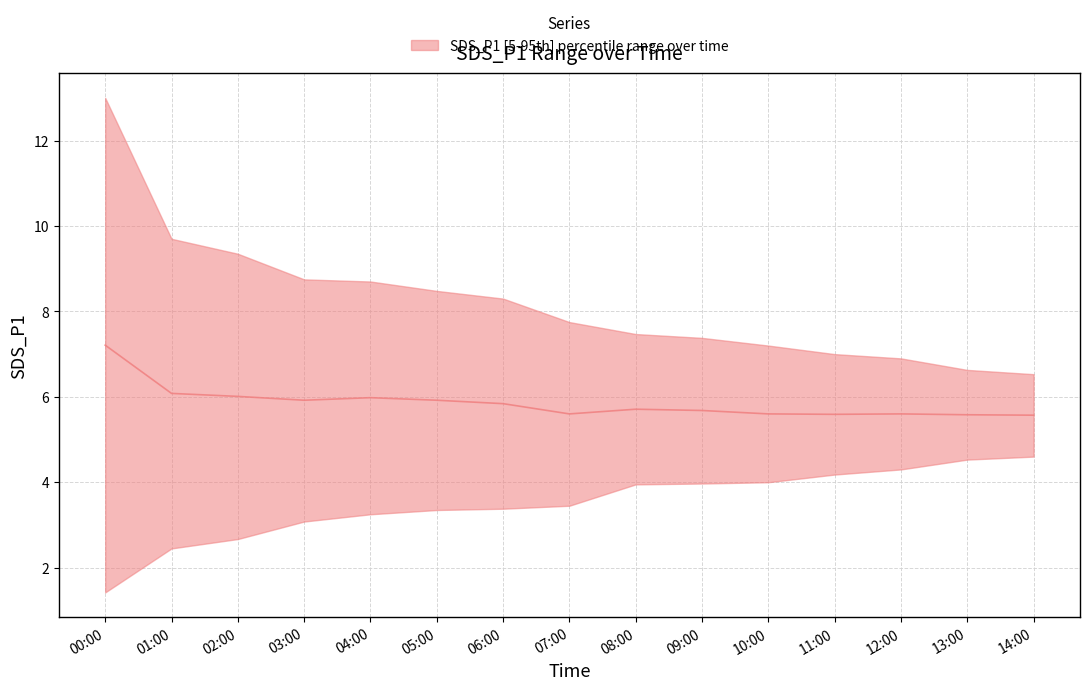

How many series are shown in this chart?

1